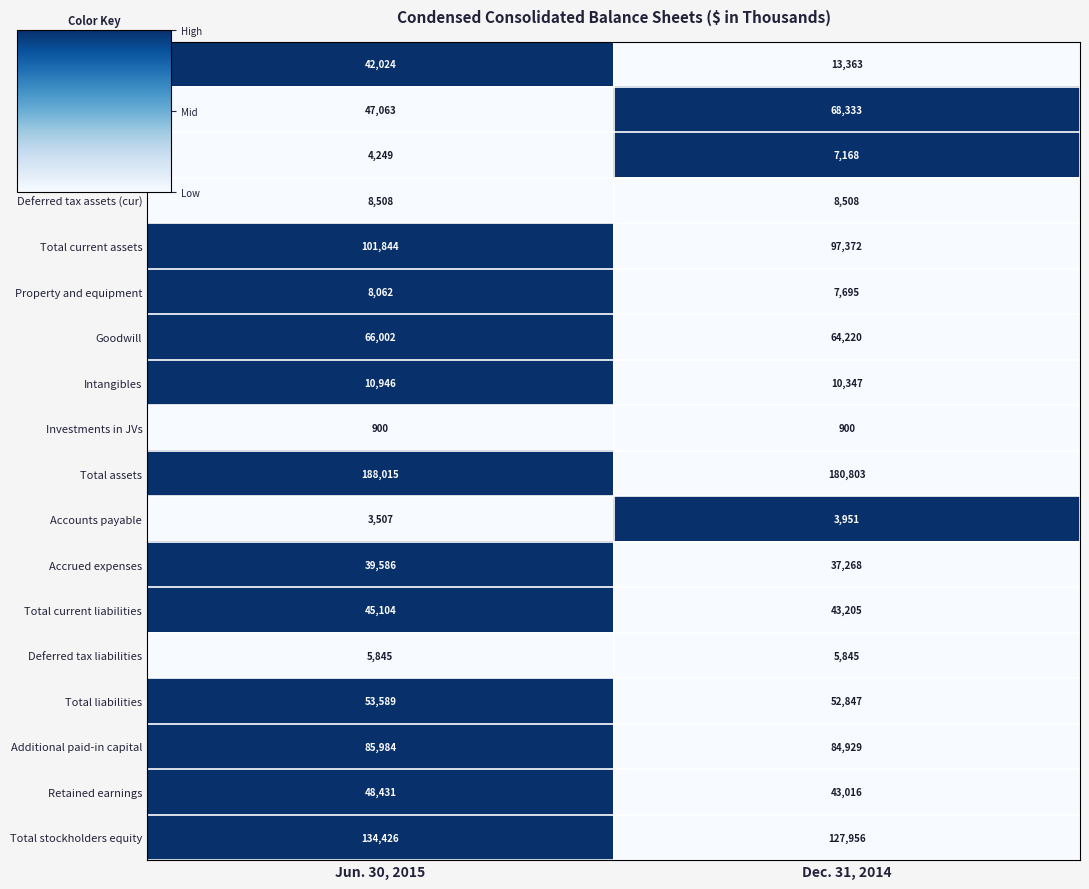

Which series has the largest range (max minus min)?

Cash